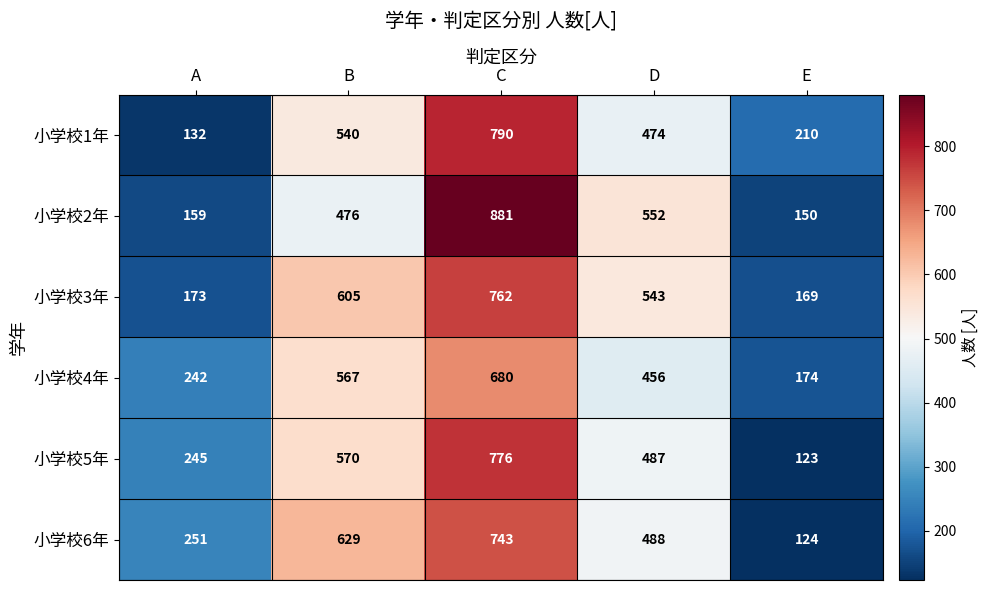

Reading right to left, what are all the values shown in this chart?

小学校1年: 210	474	790	540	132
小学校2年: 150	552	881	476	159
小学校3年: 169	543	762	605	173
小学校4年: 174	456	680	567	242
小学校5年: 123	487	776	570	245
小学校6年: 124	488	743	629	251